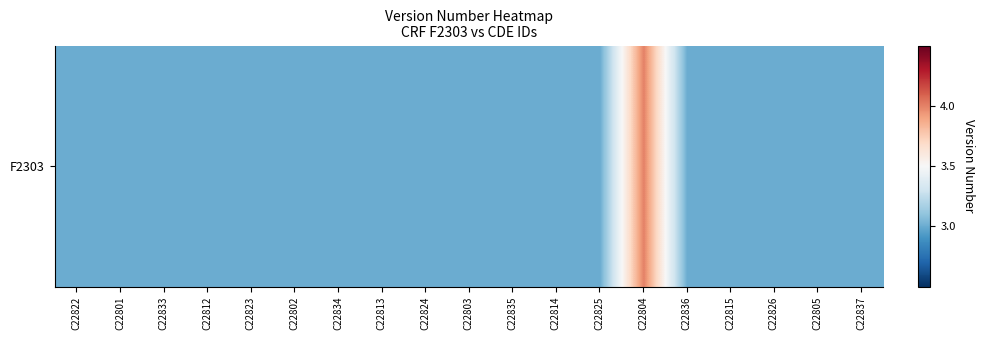

What is the sum of all values?

58